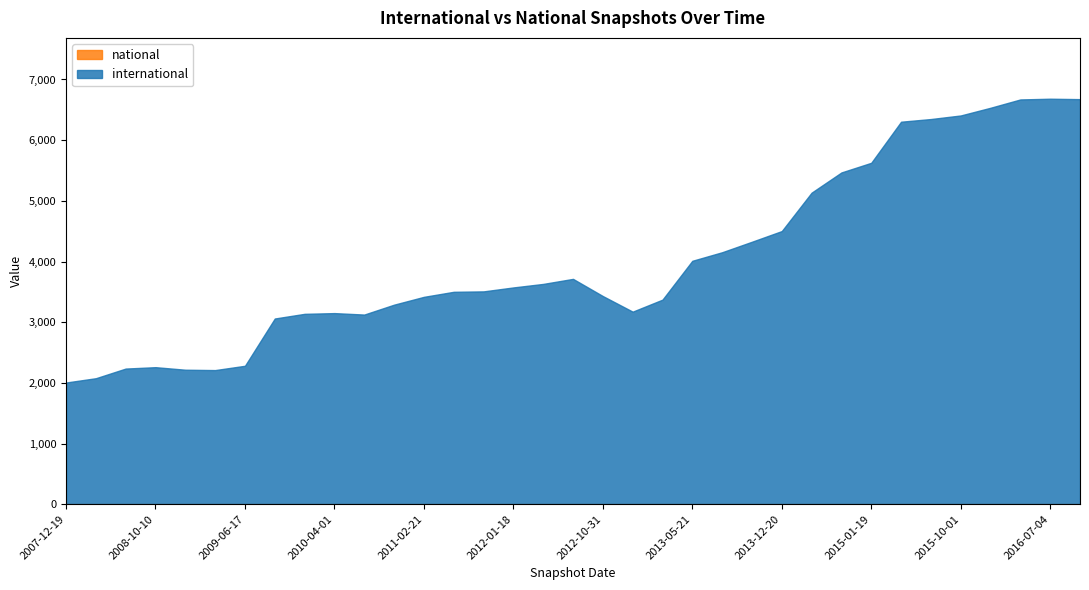

What is the change in value from 2010-04-01 to 2016-01-04?

+3384